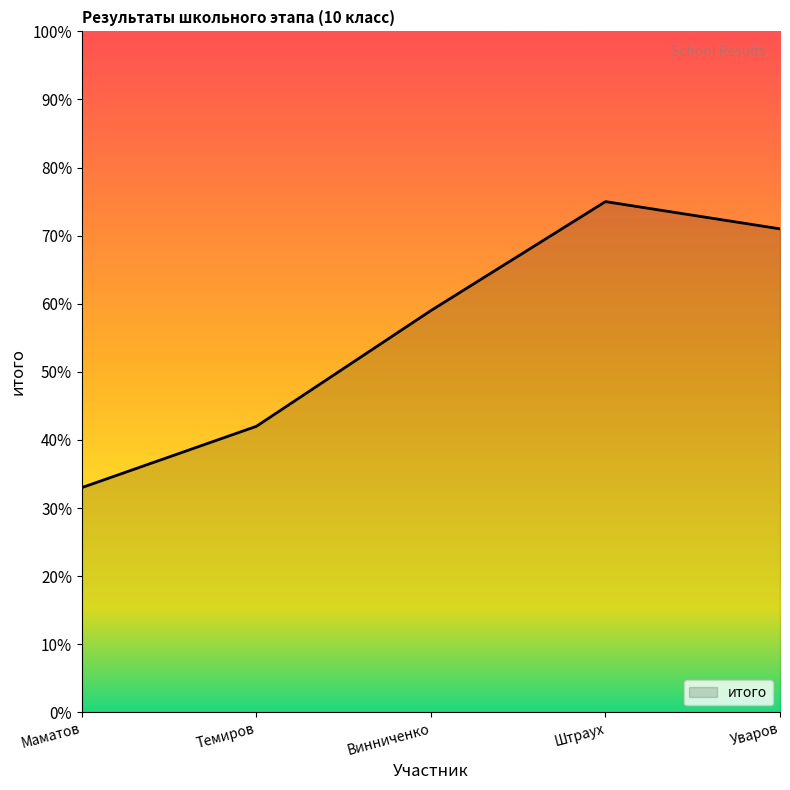

What is the sum of all values?

280